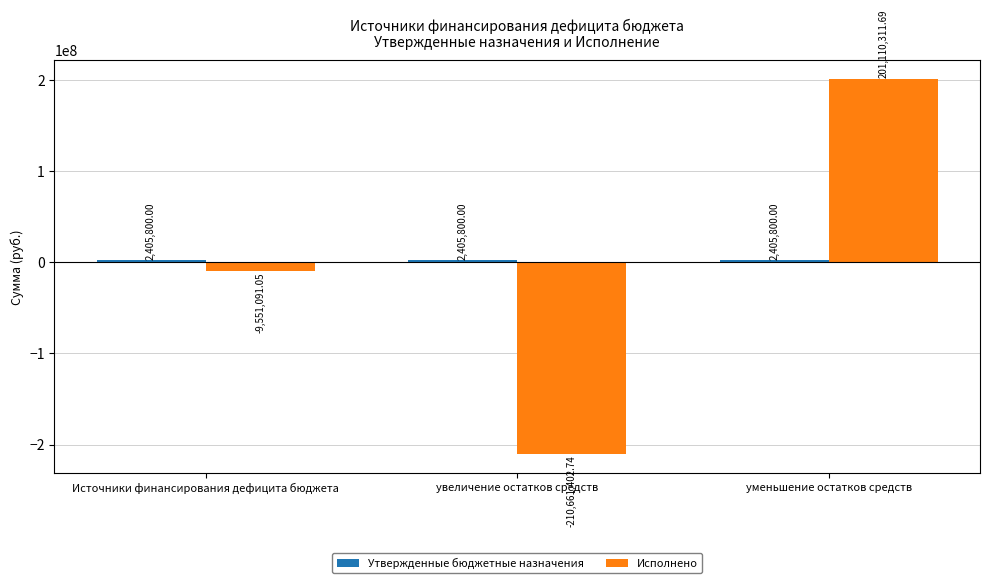

Which series has the widest spread of values?

Исполнено